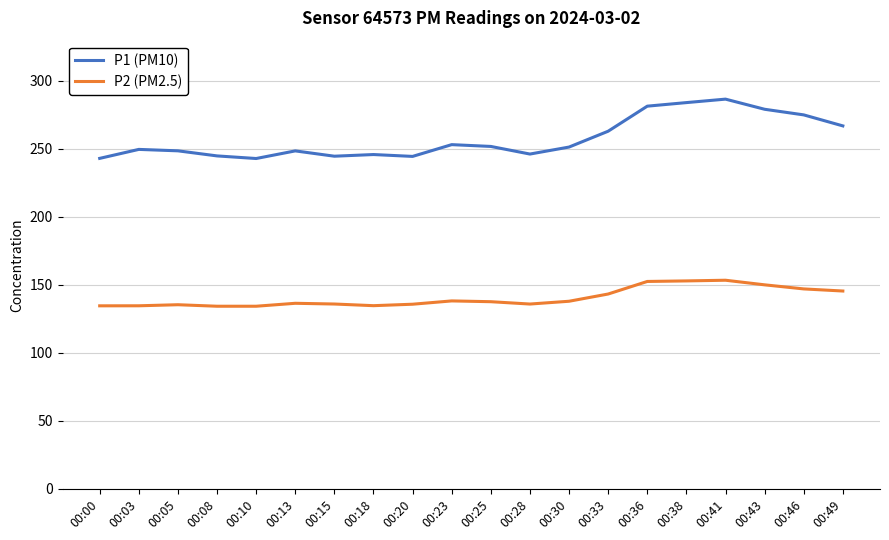

Between 00:38 and 00:49, which series saw the biggest shift?

P1 (PM10)